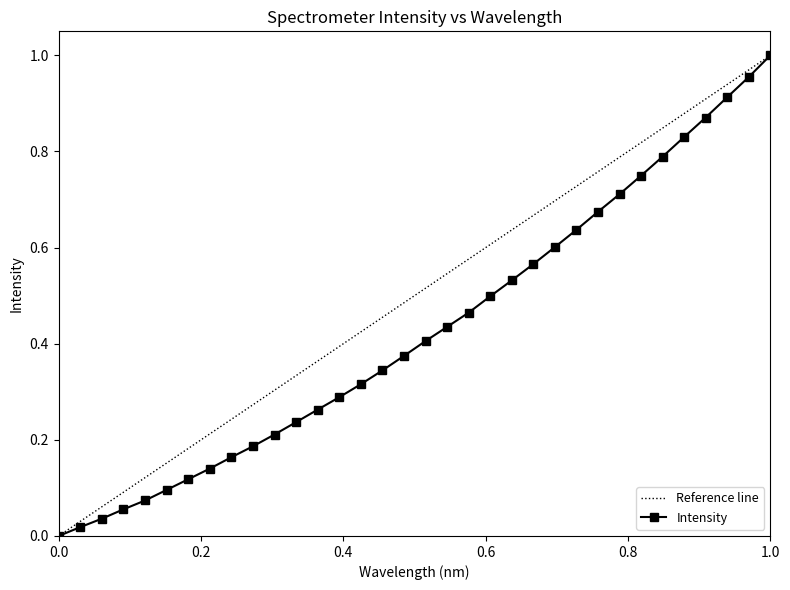

Reading left to right, extract all data points from this chart.

0.0	0.0	0.0	0.1	0.1	0.1	0.1	0.1	0.2	0.2	0.2	0.2	0.3	0.3	0.3	0.3	0.4	0.4	0.4	0.5	0.5	0.5	0.6	0.6	0.6	0.7	0.7	0.7	0.8	0.8	0.9	0.9	1.0	1.0